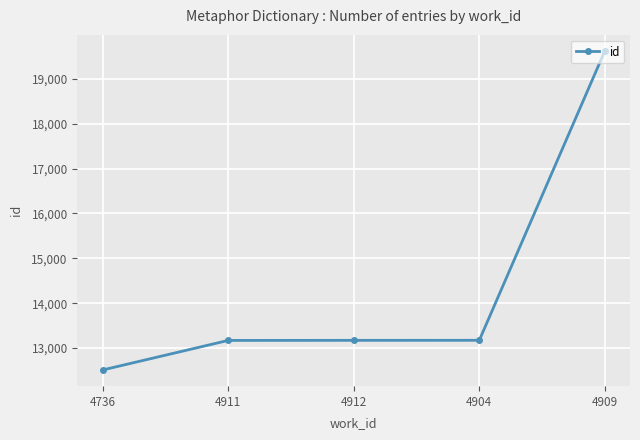

Does the chart display data point markers on the line(s)?

Yes